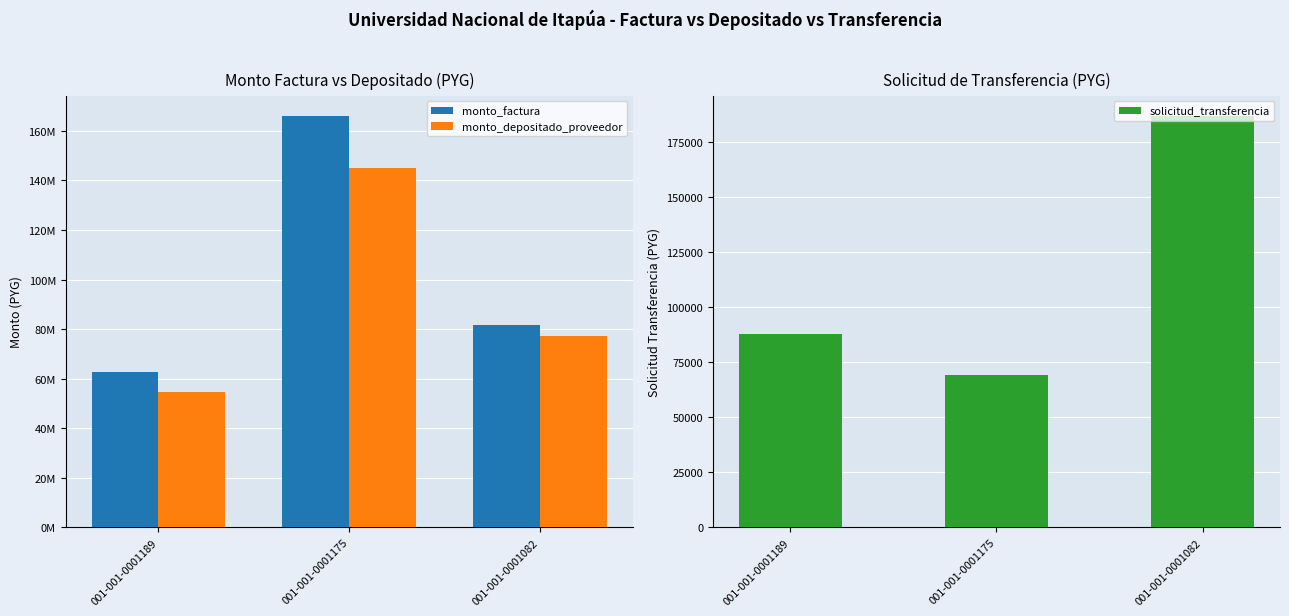

How many monto_depositado_proveedor values are between 54673961 and 145226831?

3